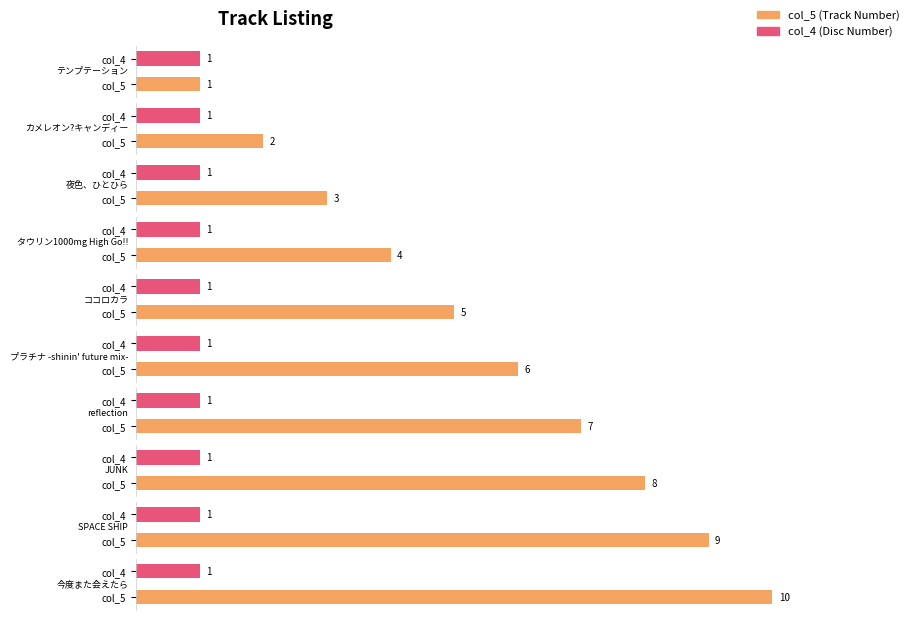

How many groups of bars are there?

10